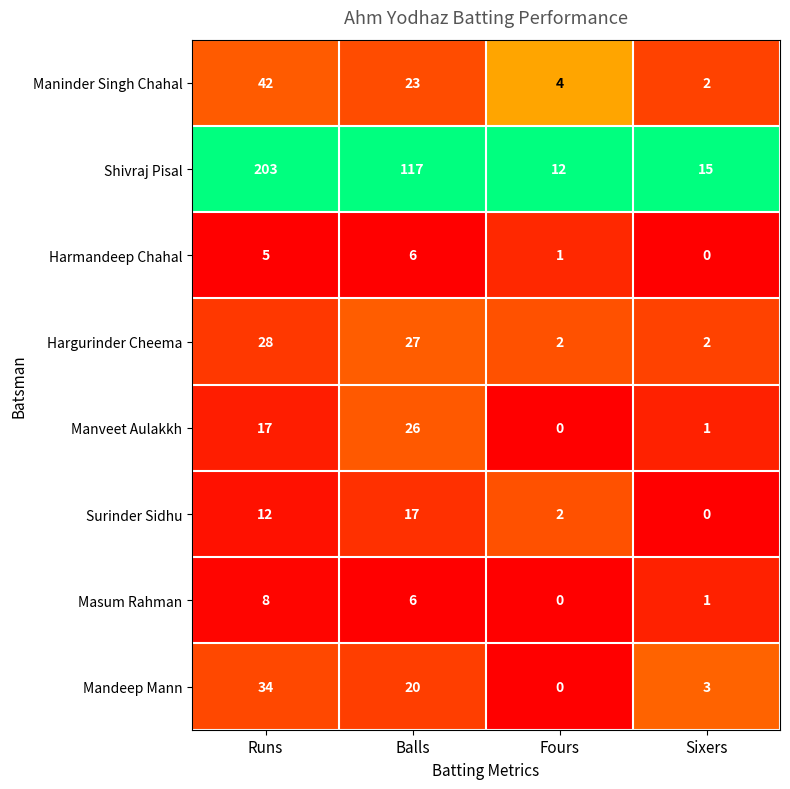

Which series has the largest total across all categories?

Shivraj Pisal